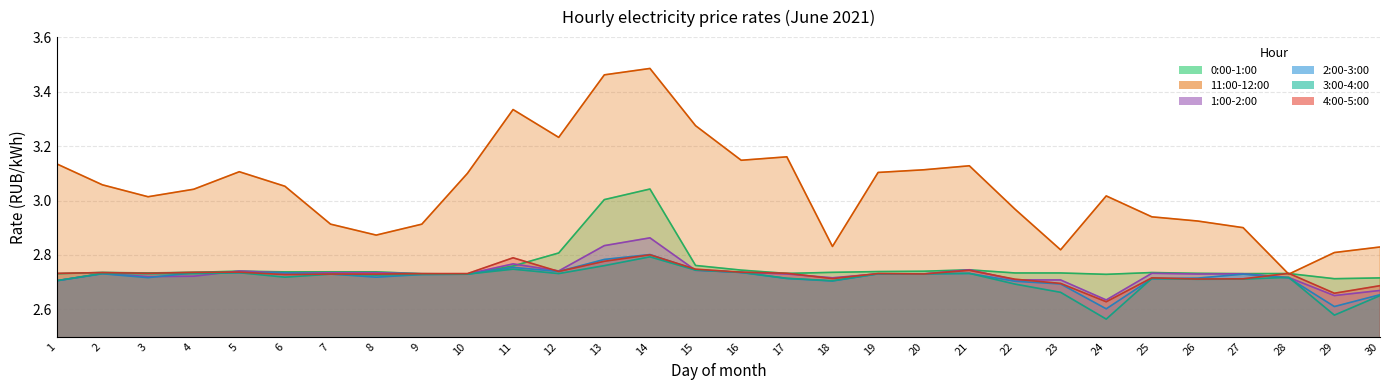

Which series changed the most between 14 and 27?

11:00-12:00